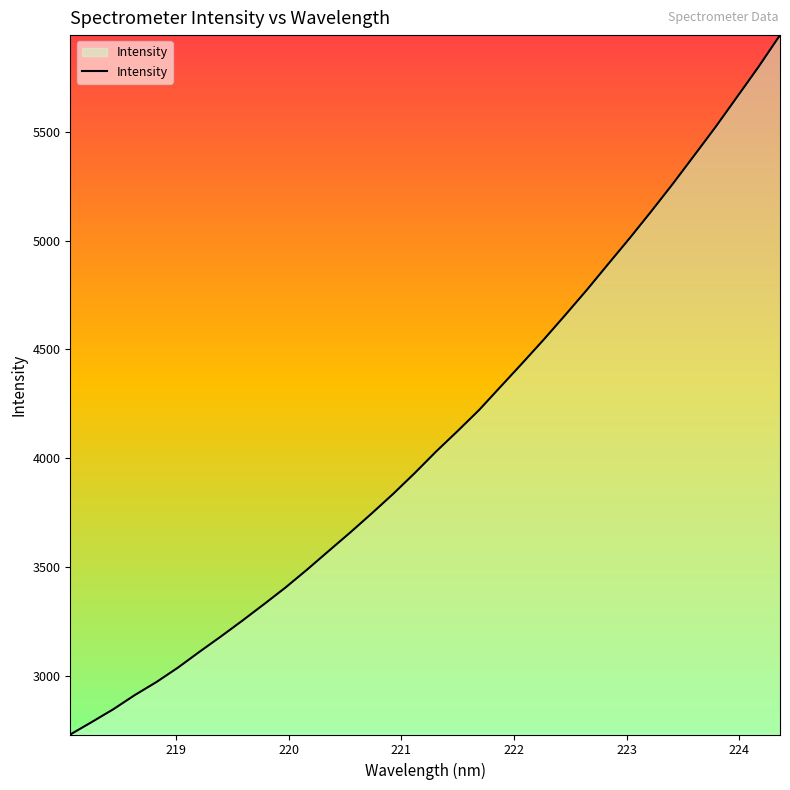

What is the minimum value shown in the chart?

2729.5